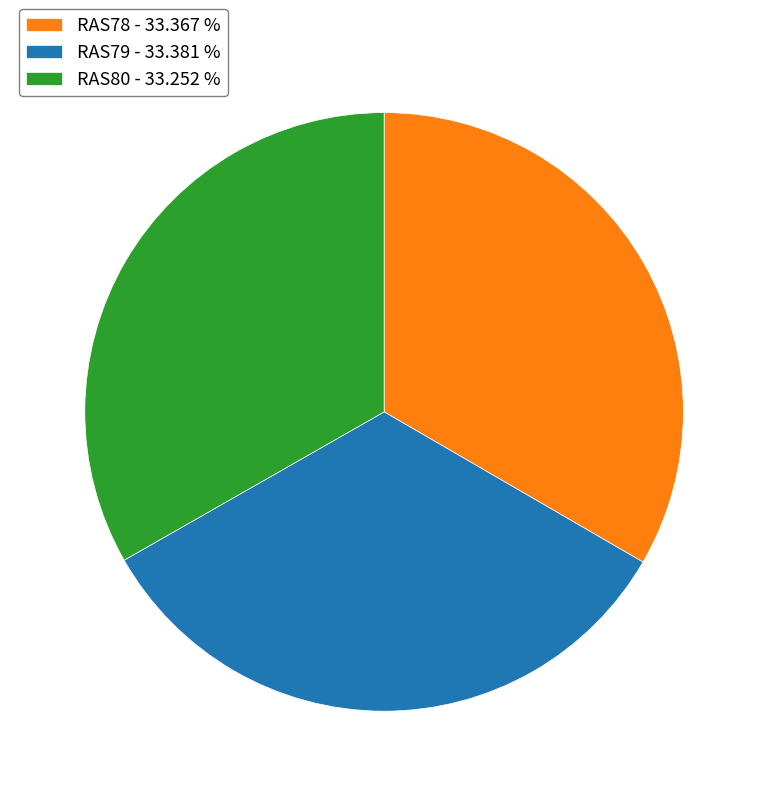

Approximately how many times larger is the value at RAS80 - 33.252 % compared to RAS79 - 33.381 %?

1.0